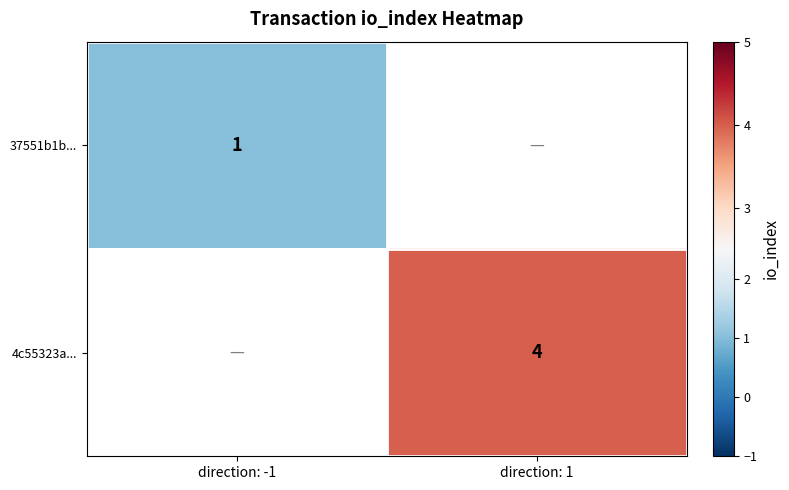

Which label corresponds to the largest value in the chart?

direction: 1